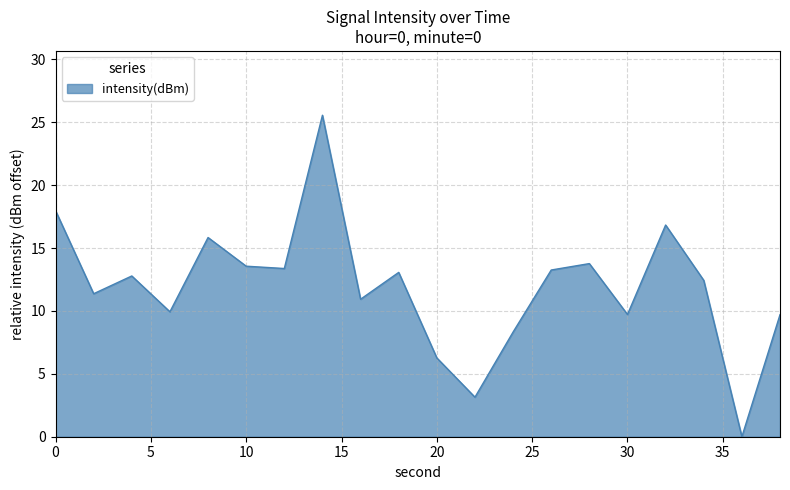

What is the difference between the maximum and minimum values?

25.6